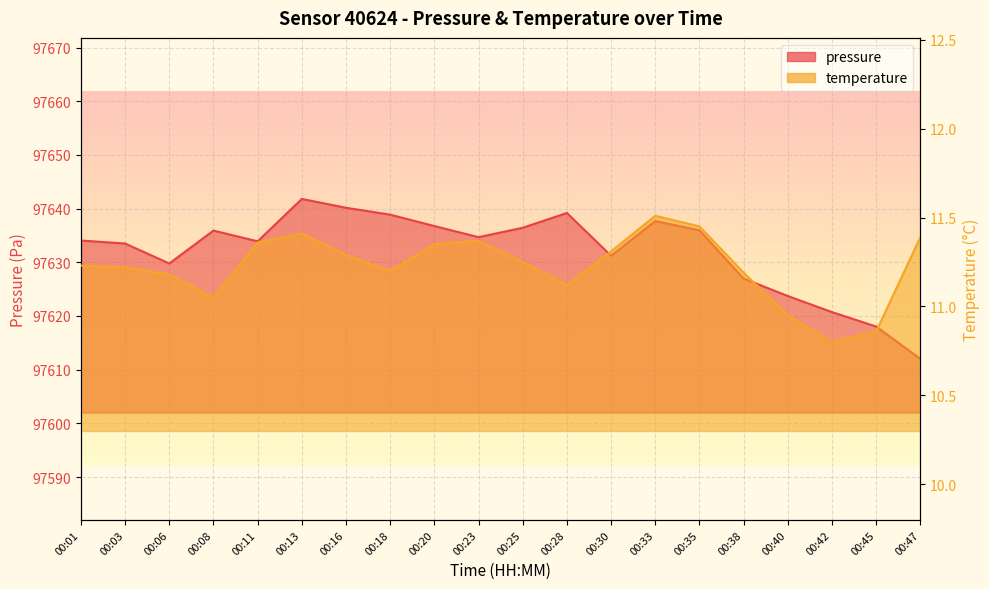

Which has a higher value, 00:11 or 00:25?

00:25